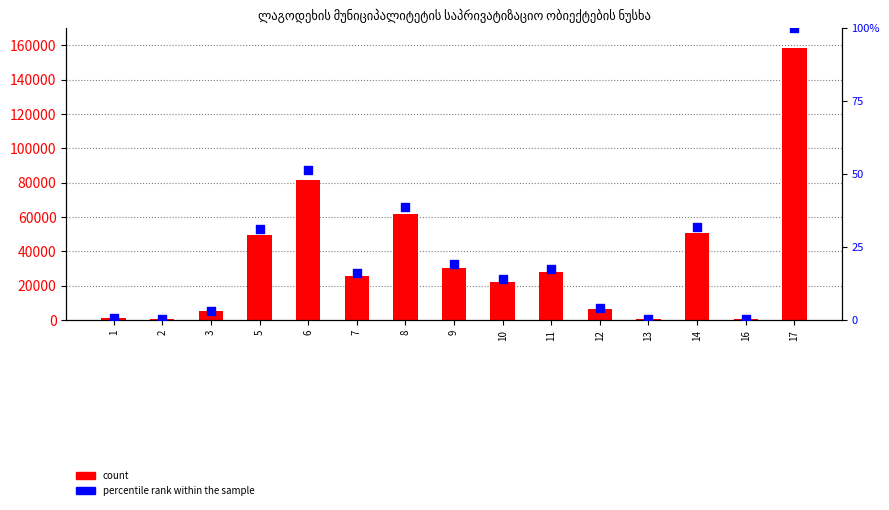

Is the value of count at 13 greater than the value of percentile rank within the sample at 1?

Yes